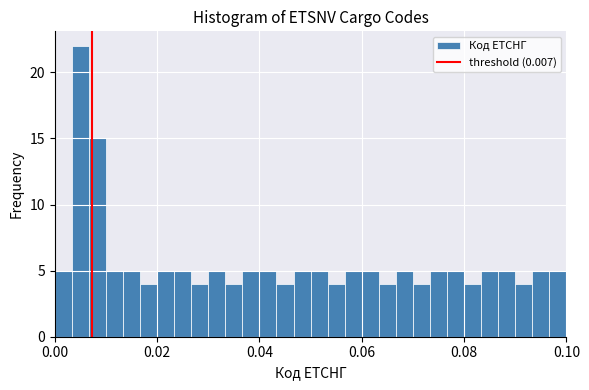

Read against the x-axis, roughly where is the centre of the tallest bar?

0.006